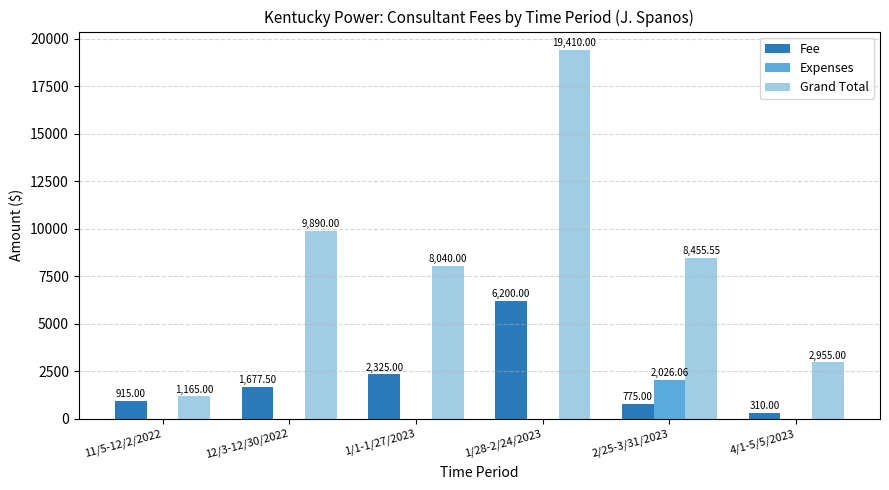

What is the sum of all Grand Total values?

49915.6